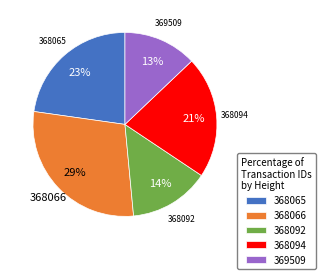

Is the sum of 368092 and 369509 greater than half?

No